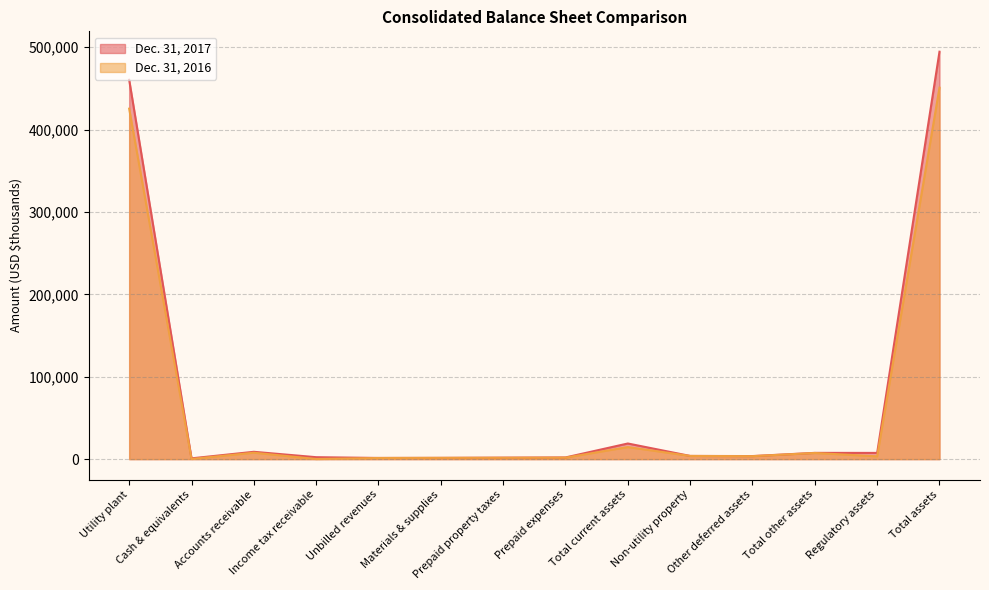

What is the sum of all Dec. 31, 2017 values?

1015866